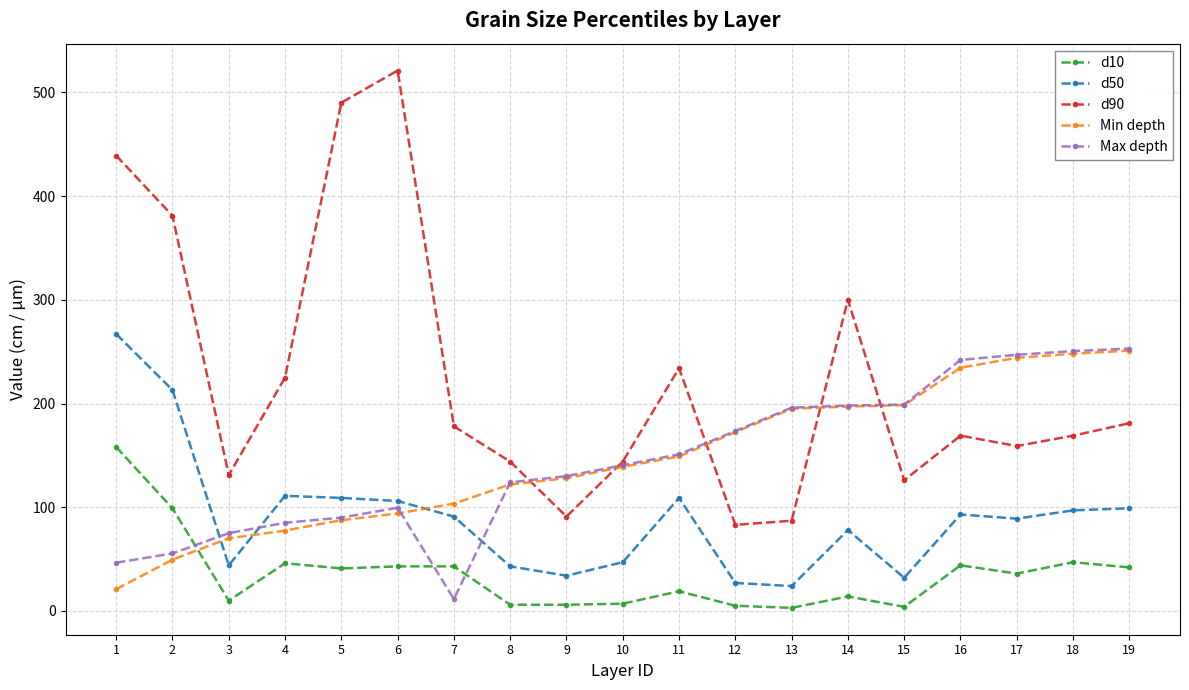

How many distinct data groups are displayed?

5